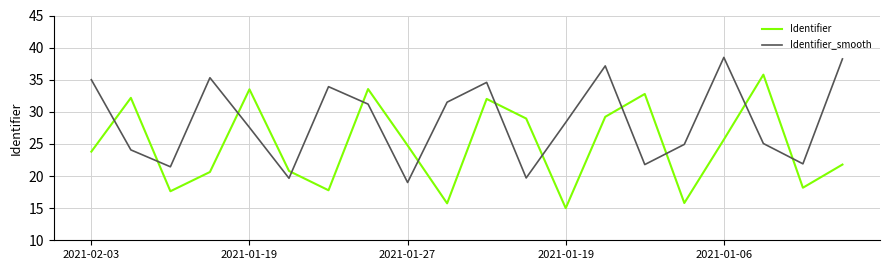

What is the minimum value for Identifier_smooth?

19.0